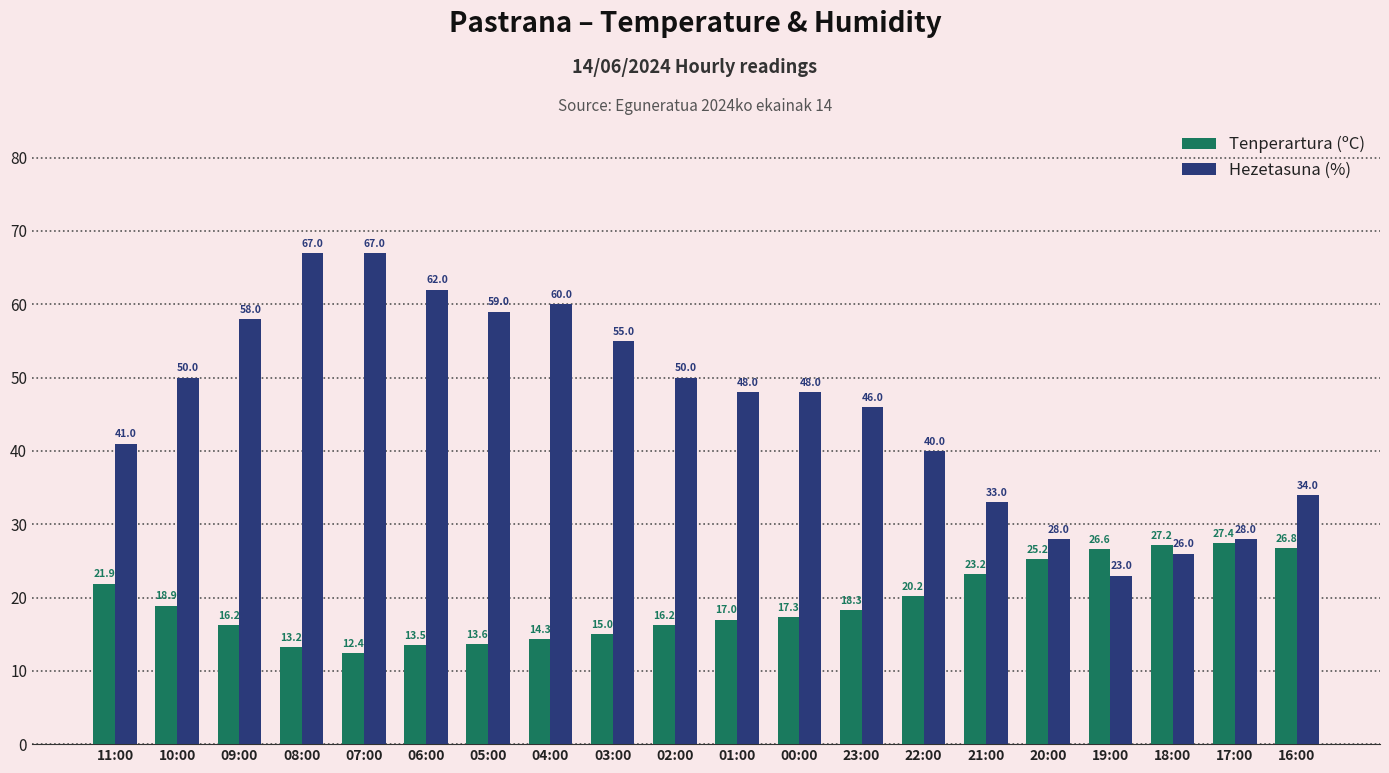

What is the average value of the Tenperartura (ºC) series?

19.2